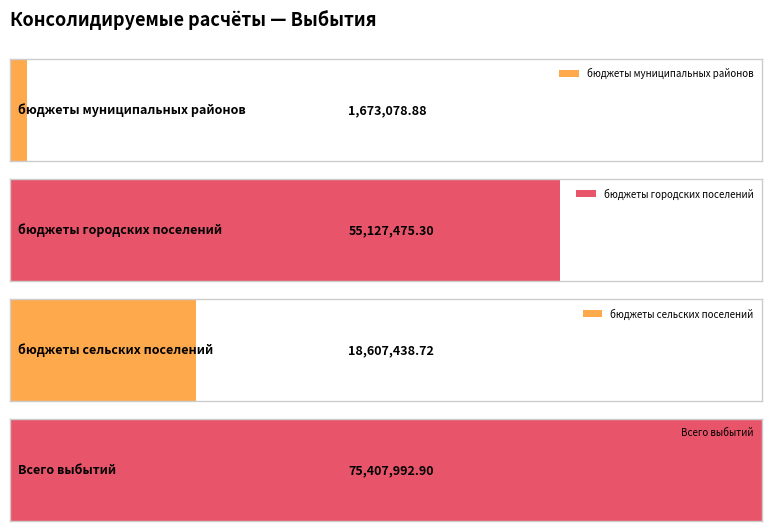

True or false: ИТОГО has a value of 91483343.5 at бюджеты городских поселений.

False